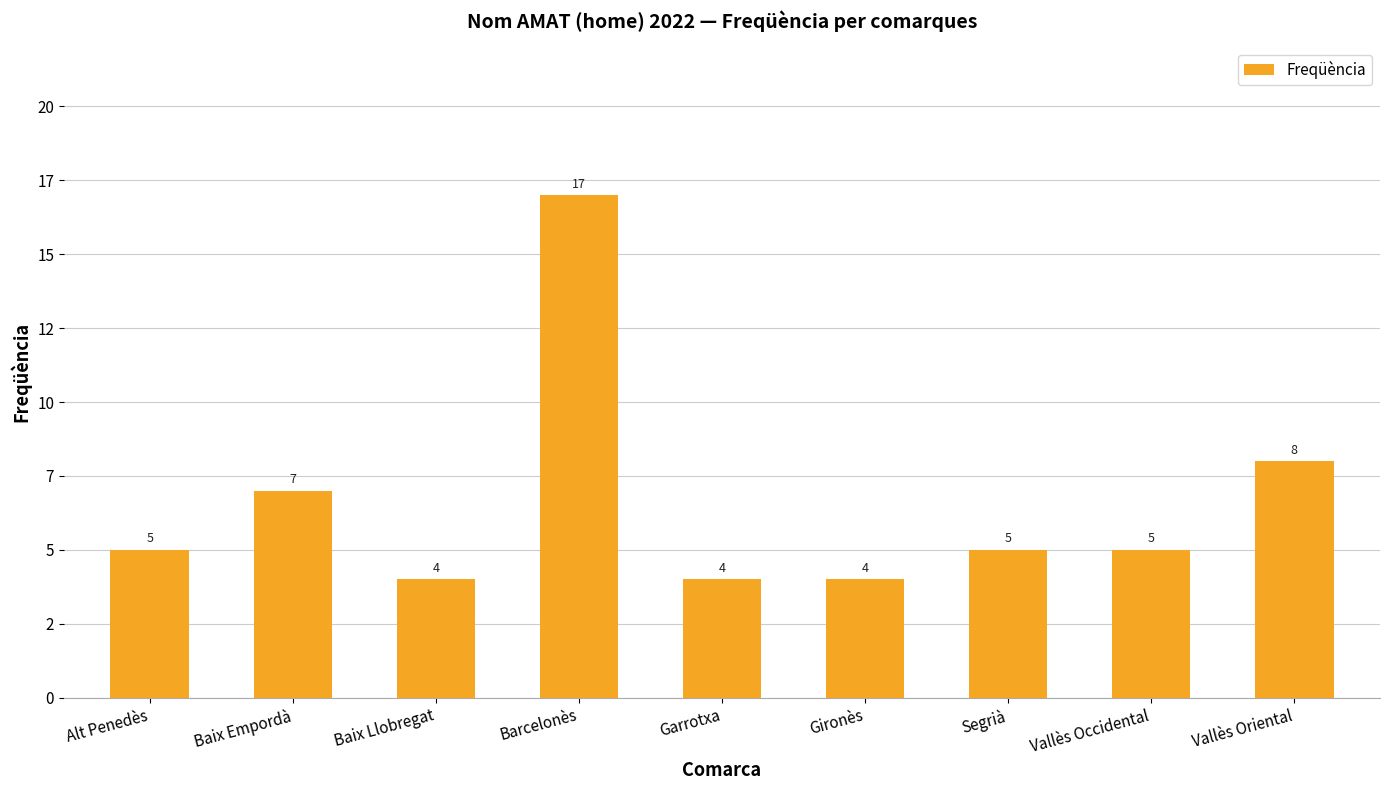

What is the sum of all values?

59